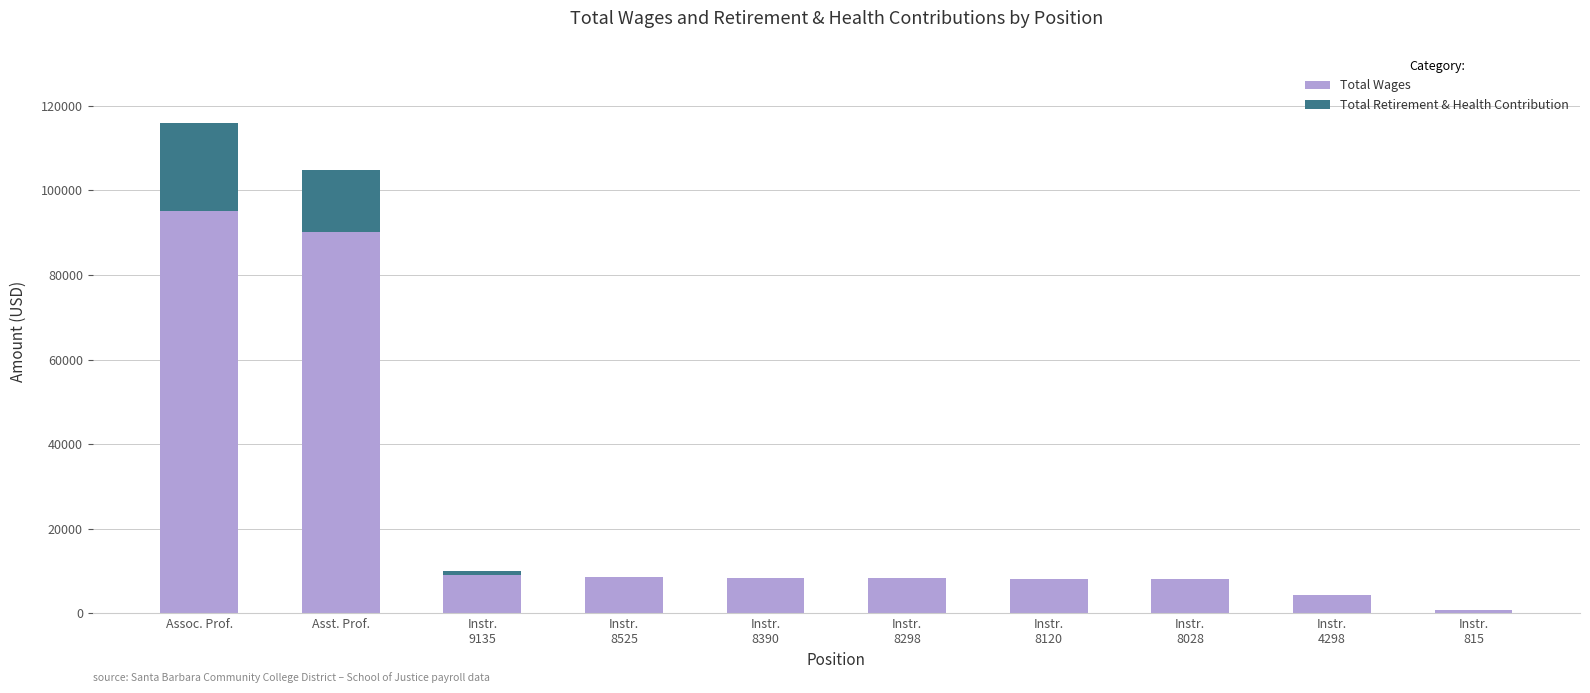

What is the sum of all Total Wages values?

241068